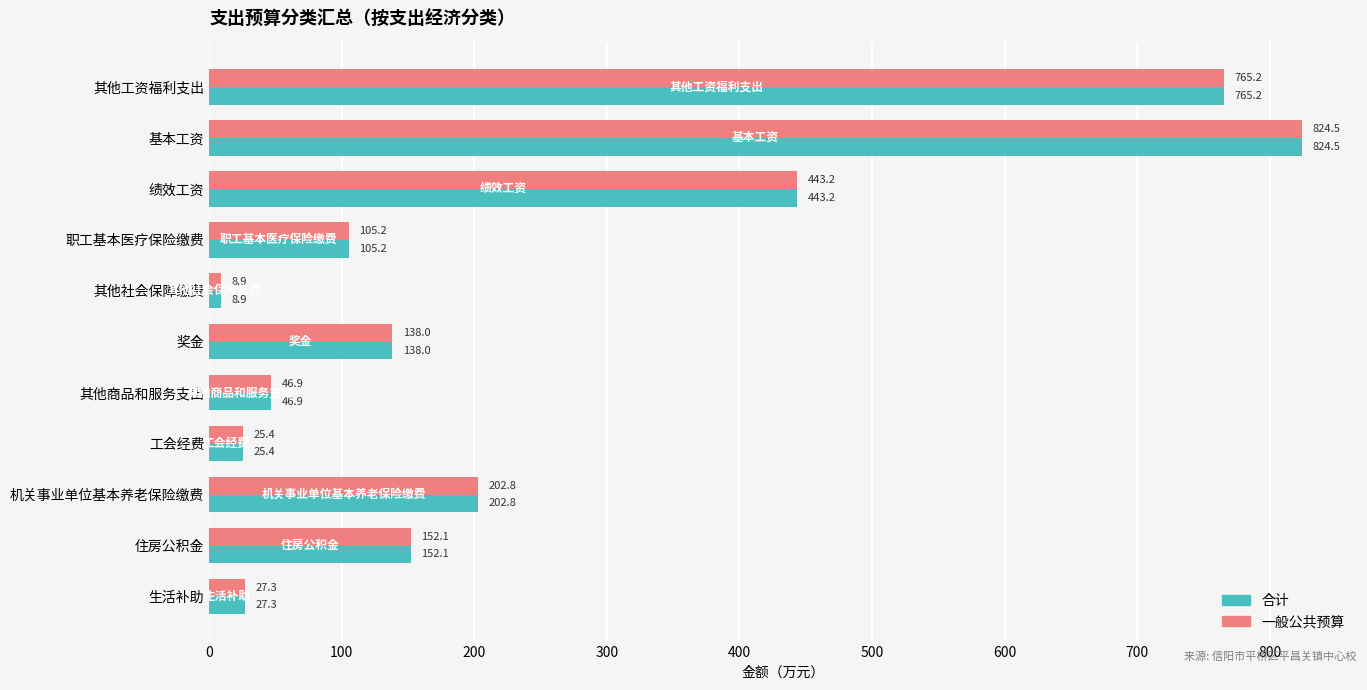

How many categories are shown in the chart?

11